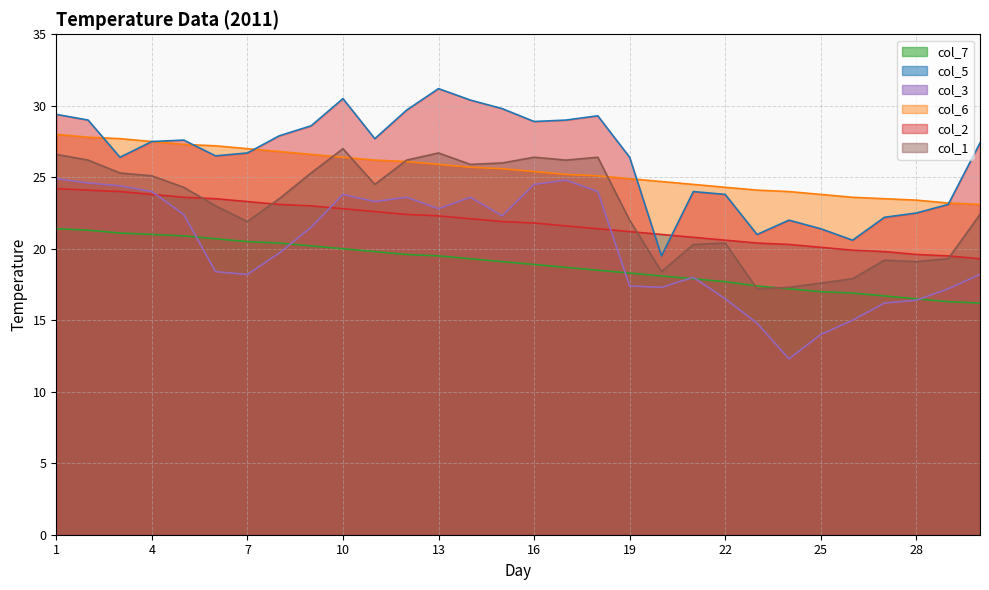

Count the number of categories in the chart.

30